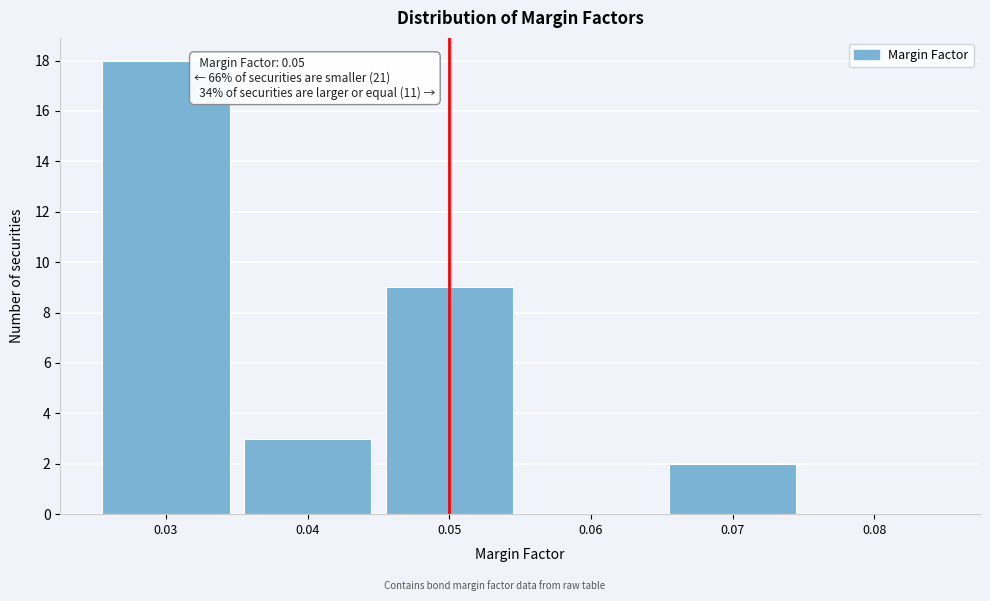

Which range on the x-axis has the tallest bar?

0.025 to 0.035